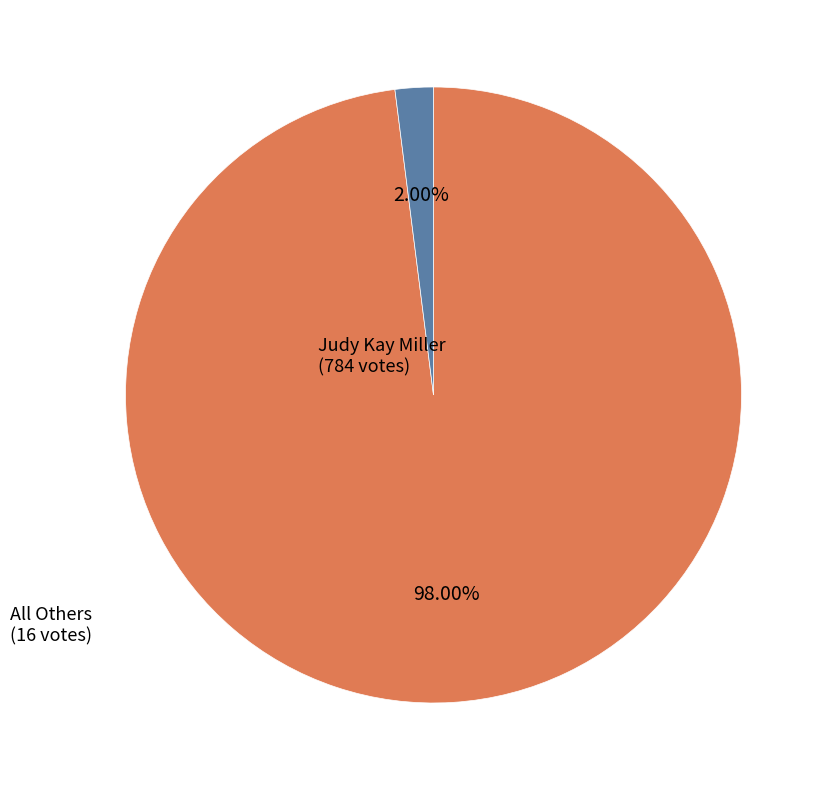

Do All Others and Judy Kay Miller together represent more than half of the pie?

Yes